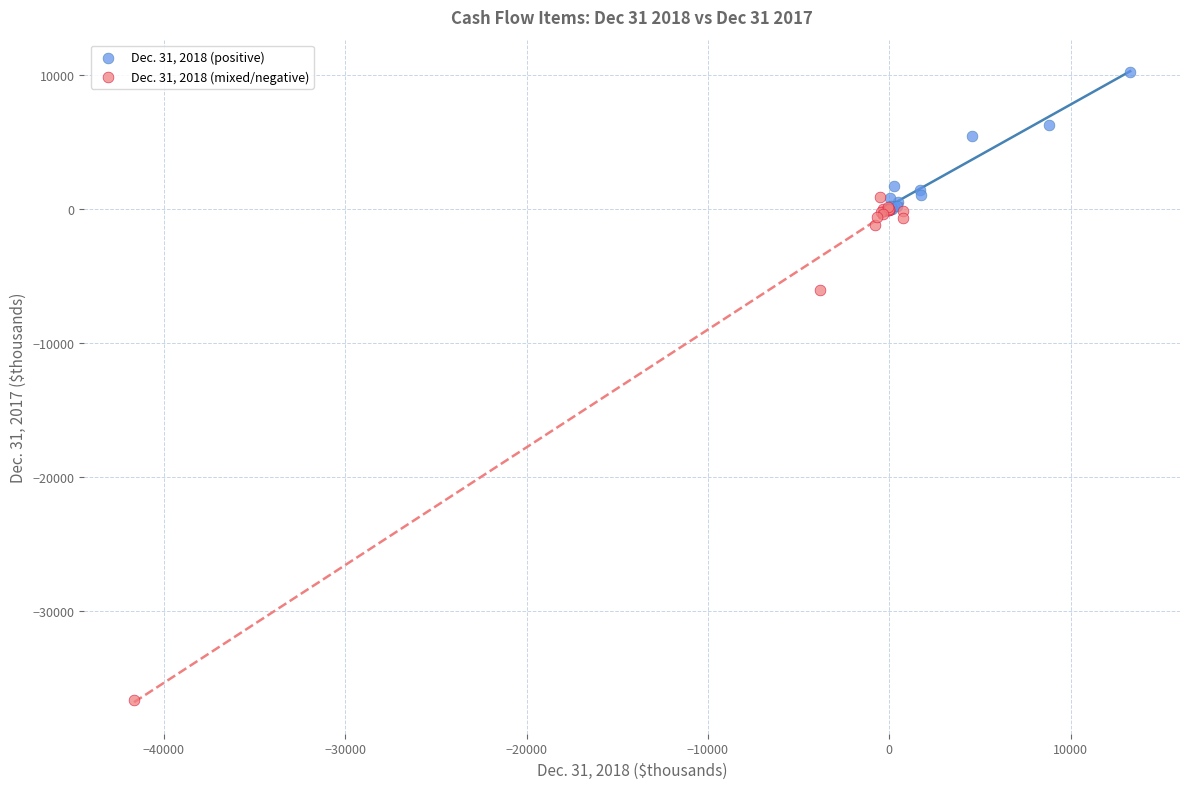

Which series reaches the minimum Y coordinate?

Dec. 31, 2018 (mixed/negative)